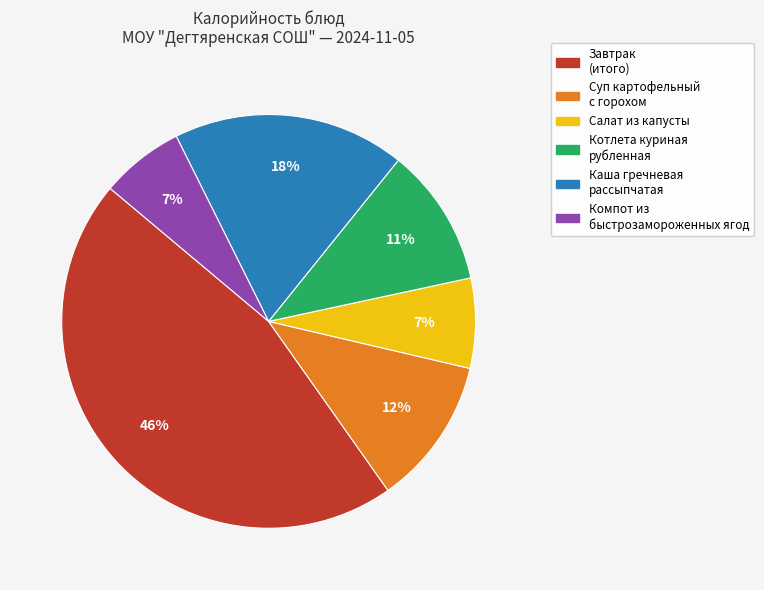

Is there any slice that represents more than half of the pie?

No